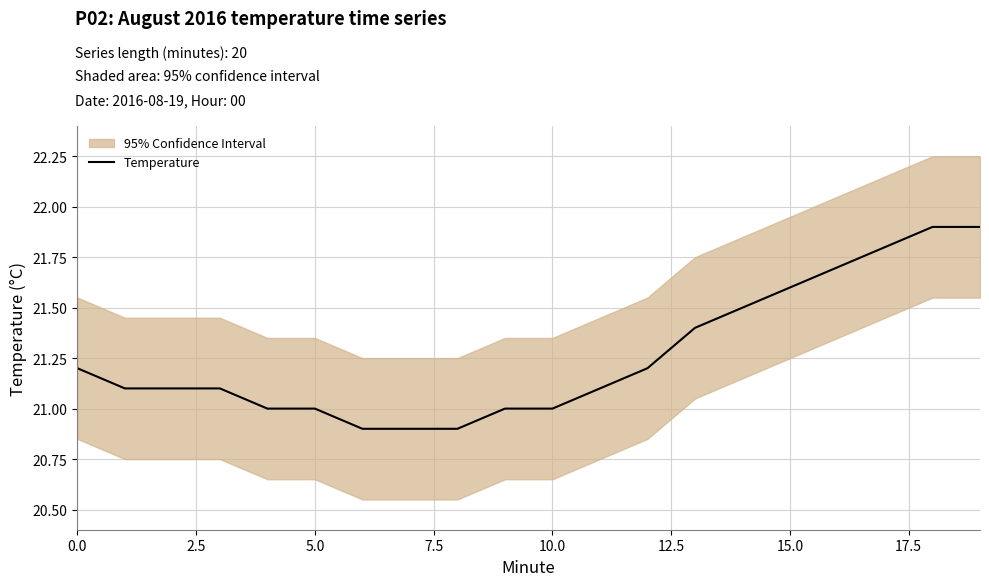

Count the values in the range 21 to 22.

17